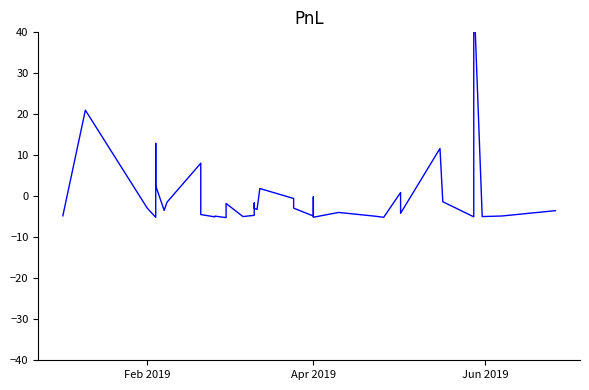

How many data points are less than -3?

22